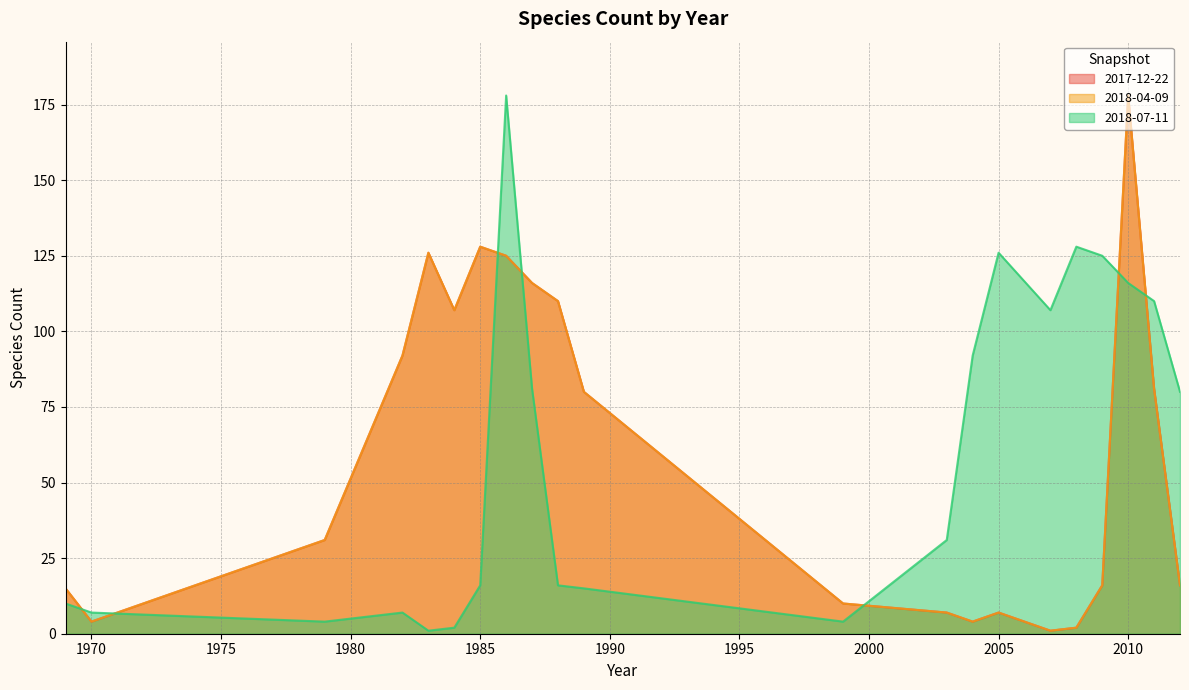

What are all the series names shown in the legend?

2017-12-22, 2018-04-09, 2018-07-11